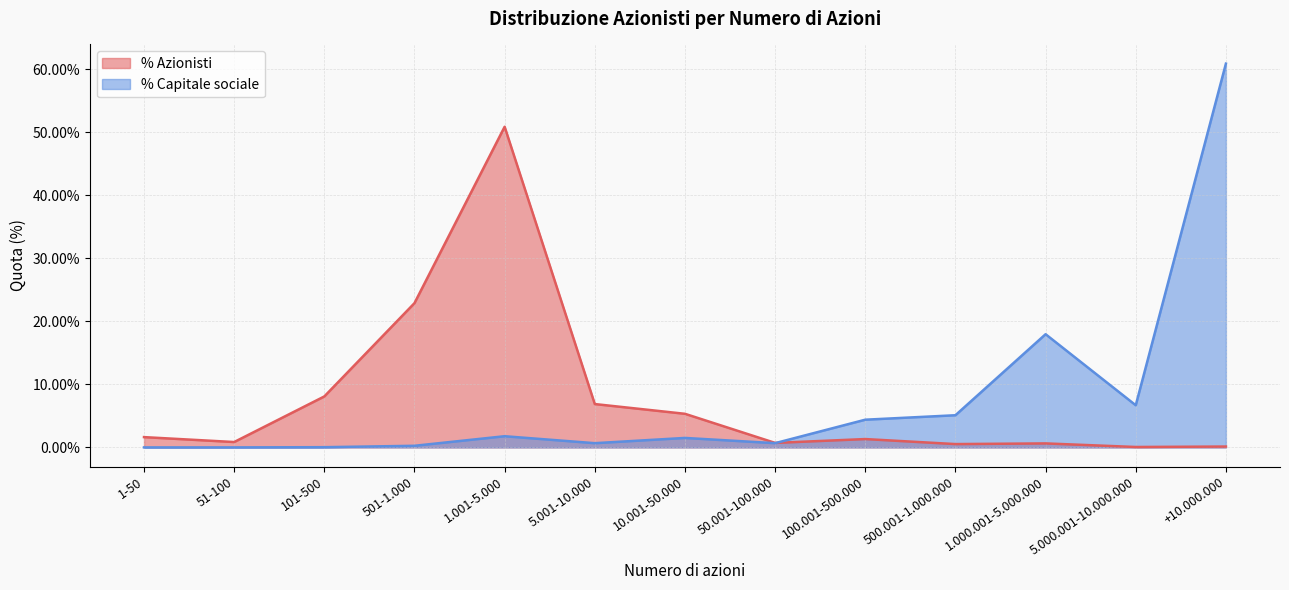

Which category has the highest value in the n° Azionisti series?

1.001-5.000